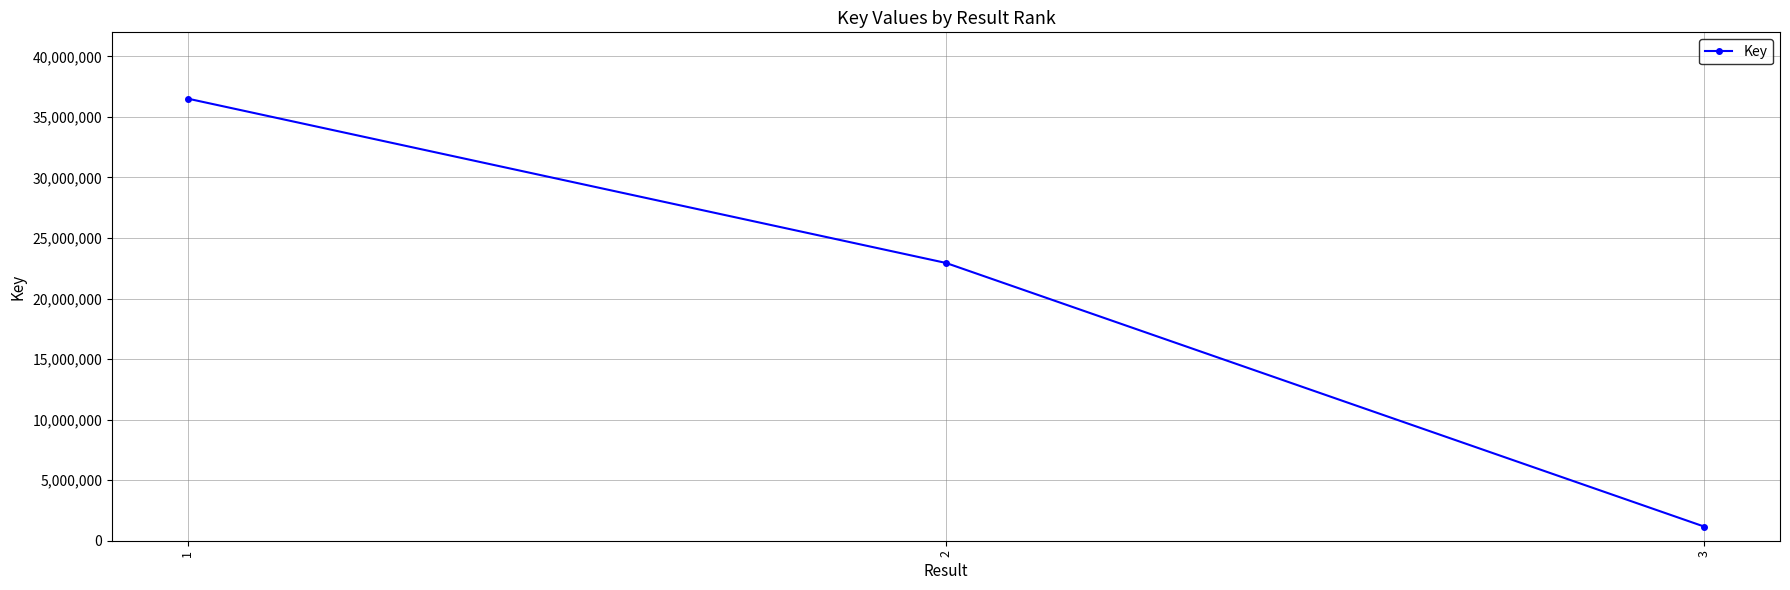

What is the smallest value displayed?

1168140